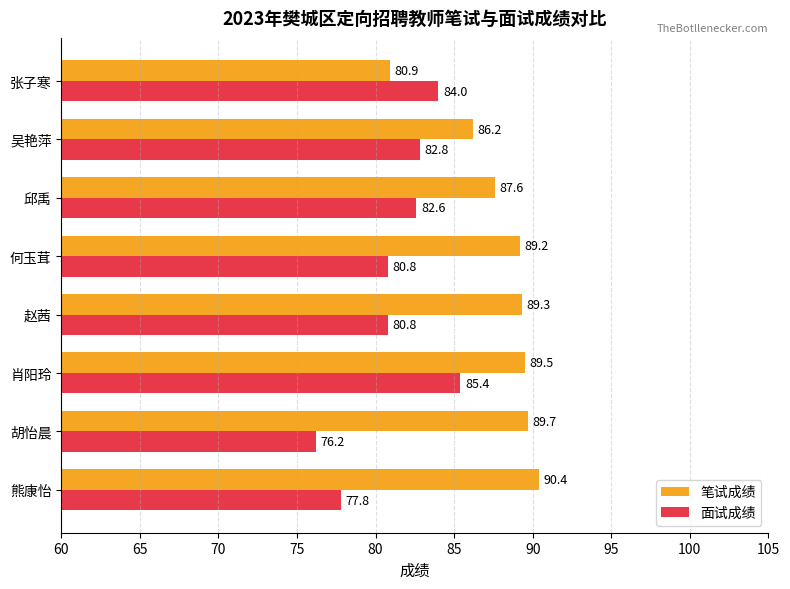

What is the difference between the highest and lowest values at 何玉茸?

8.4